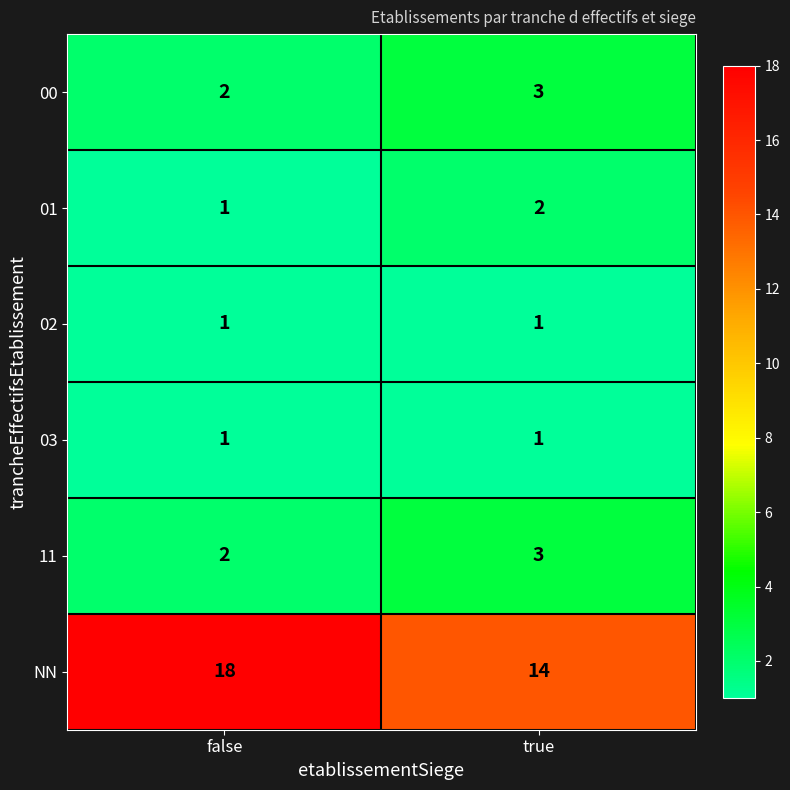

The value of NN at true is 14. True or false?

True